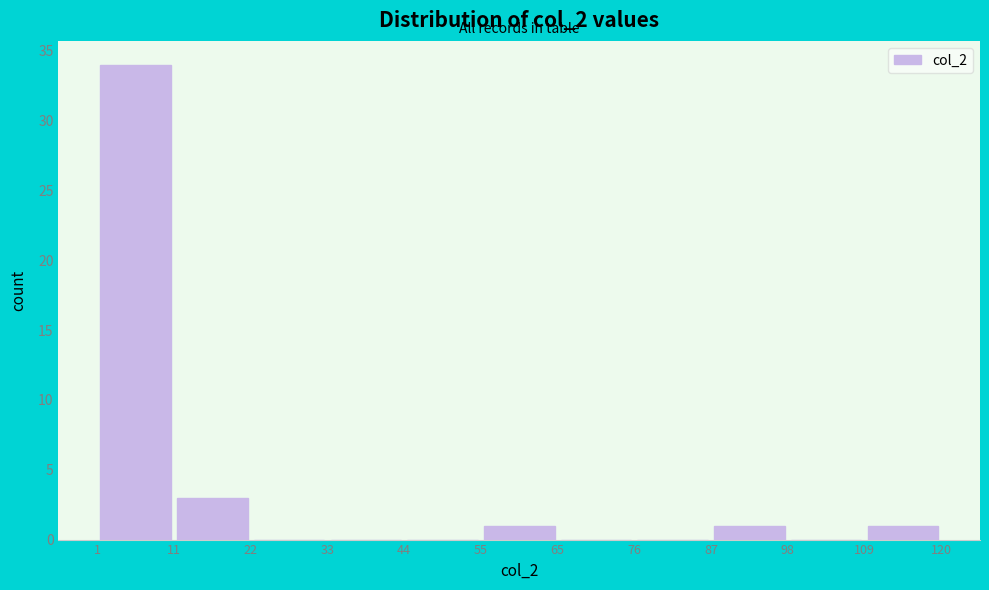

Over which range of the x-axis is the bar tallest?

1 to 11